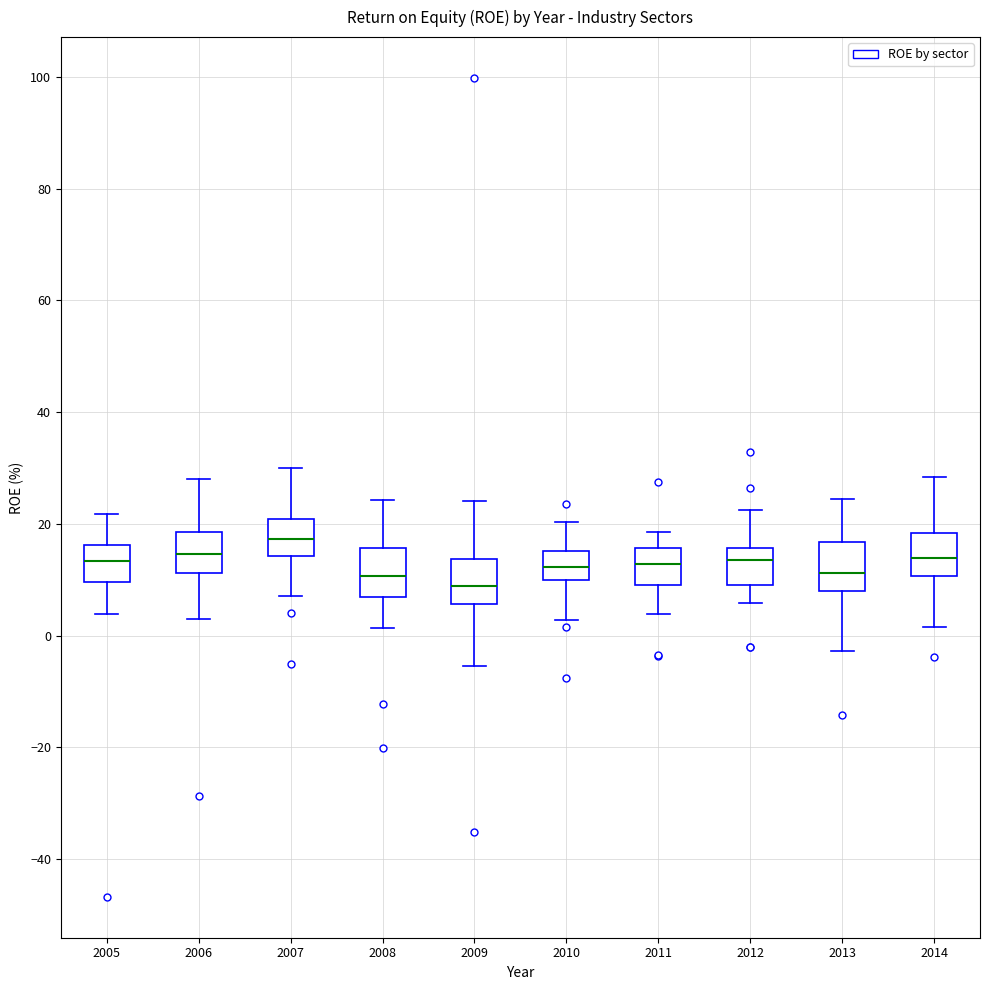

Which box has the highest median line?

2007